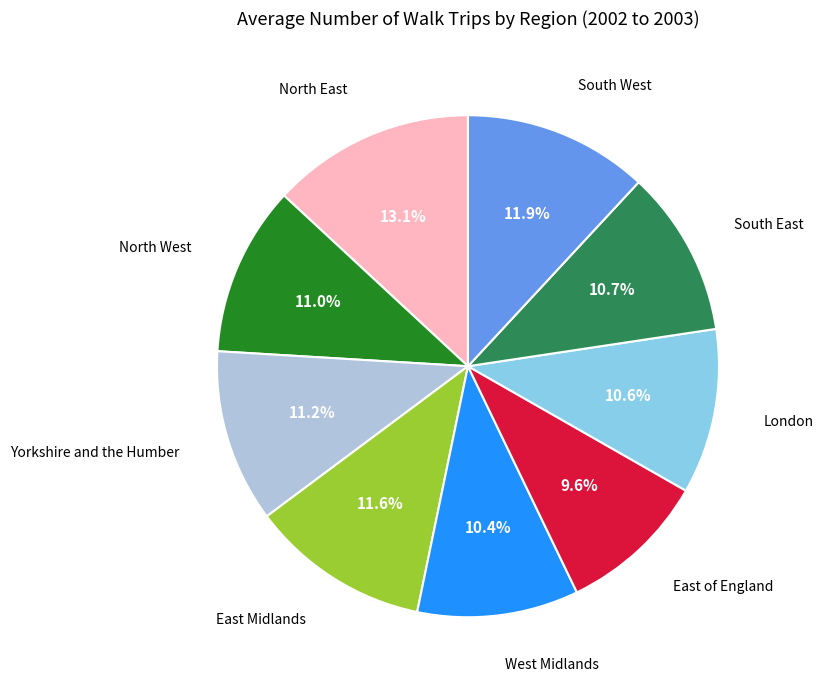

Is there a majority slice in this chart?

No